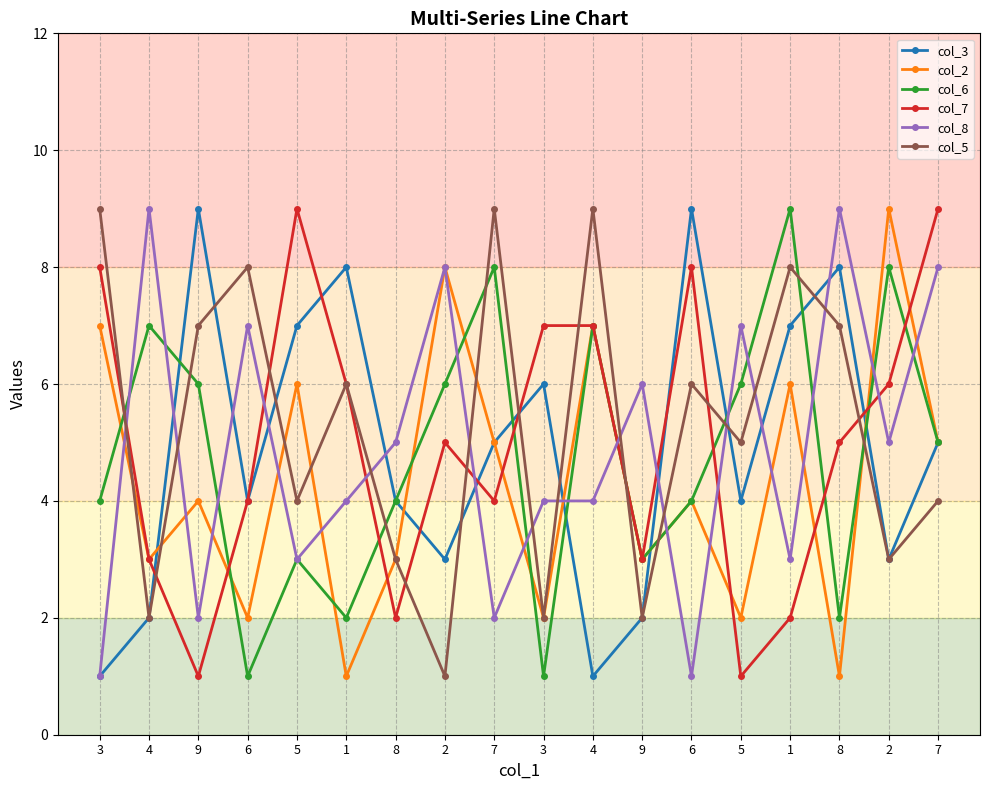

Reading right to left, transcribe all the data shown in this chart.

col_3: 7=5	2=3	8=8	1=7	5=4	6=9	9=2	4=1	3=6	7=5	2=3	8=4	1=8	5=7	6=4	9=9	4=2	3=1
col_2: 7=5	2=9	8=1	1=6	5=2	6=4	9=3	4=7	3=2	7=5	2=8	8=3	1=1	5=6	6=2	9=4	4=3	3=7
col_6: 7=5	2=8	8=2	1=9	5=6	6=4	9=3	4=7	3=1	7=8	2=6	8=4	1=2	5=3	6=1	9=6	4=7	3=4
col_7: 7=9	2=6	8=5	1=2	5=1	6=8	9=3	4=7	3=7	7=4	2=5	8=2	1=6	5=9	6=4	9=1	4=3	3=8
col_8: 7=8	2=5	8=9	1=3	5=7	6=1	9=6	4=4	3=4	7=2	2=8	8=5	1=4	5=3	6=7	9=2	4=9	3=1
col_5: 7=4	2=3	8=7	1=8	5=5	6=6	9=2	4=9	3=2	7=9	2=1	8=3	1=6	5=4	6=8	9=7	4=2	3=9